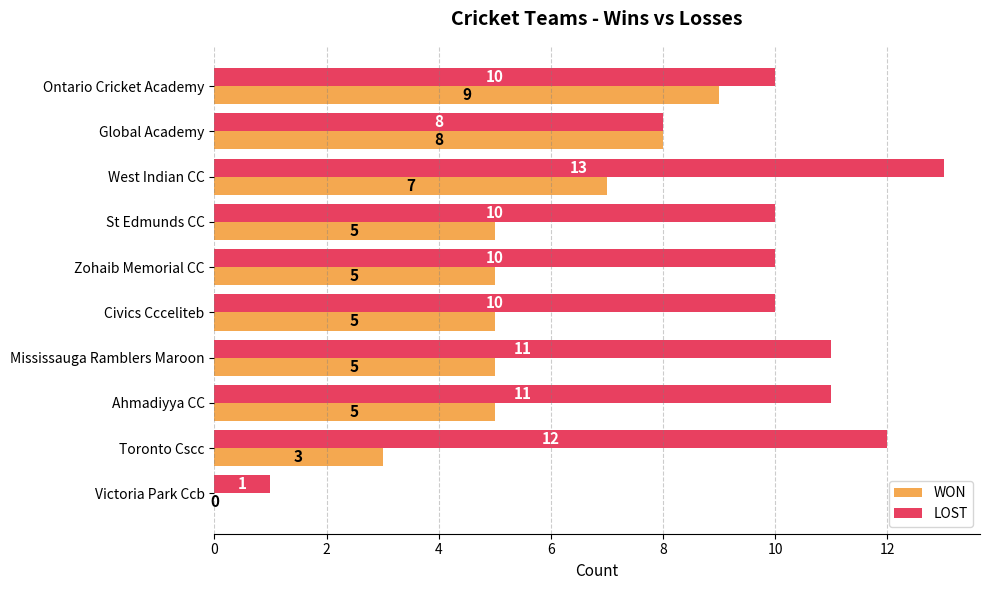

What is the average value of the WON series?

5